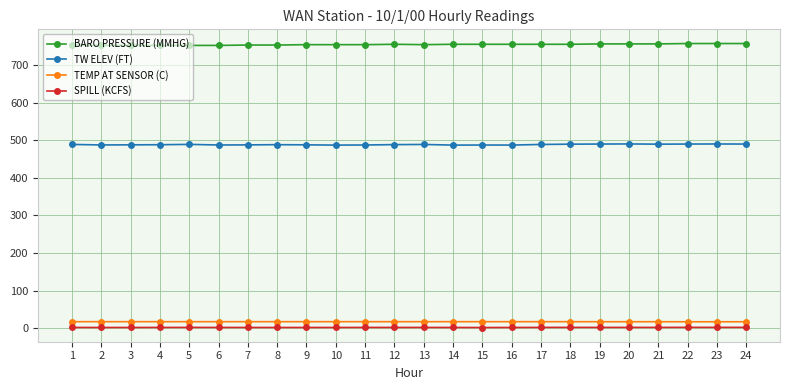

What is the total value across all series at 8?

1260.2